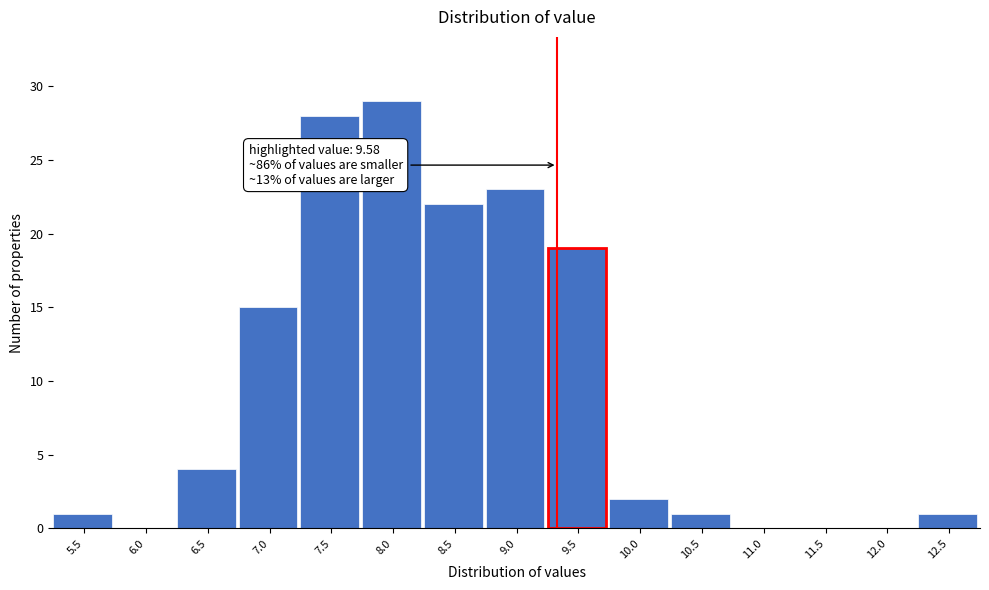

Reading left to right, extract all data points from this chart.

5.5=1	6.0=0	6.5=4	7.0=15	7.5=28	8.0=29	8.5=22	9.0=23	9.5=19	10.0=2	10.5=1	11.0=0	11.5=0	12.0=0	12.5=1